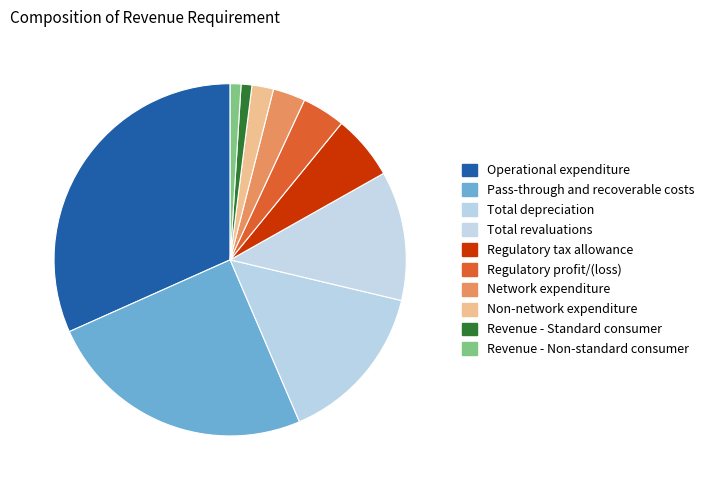

Approximately how many times larger is the value at Operational expenditure compared to Non-network expenditure?

16.0